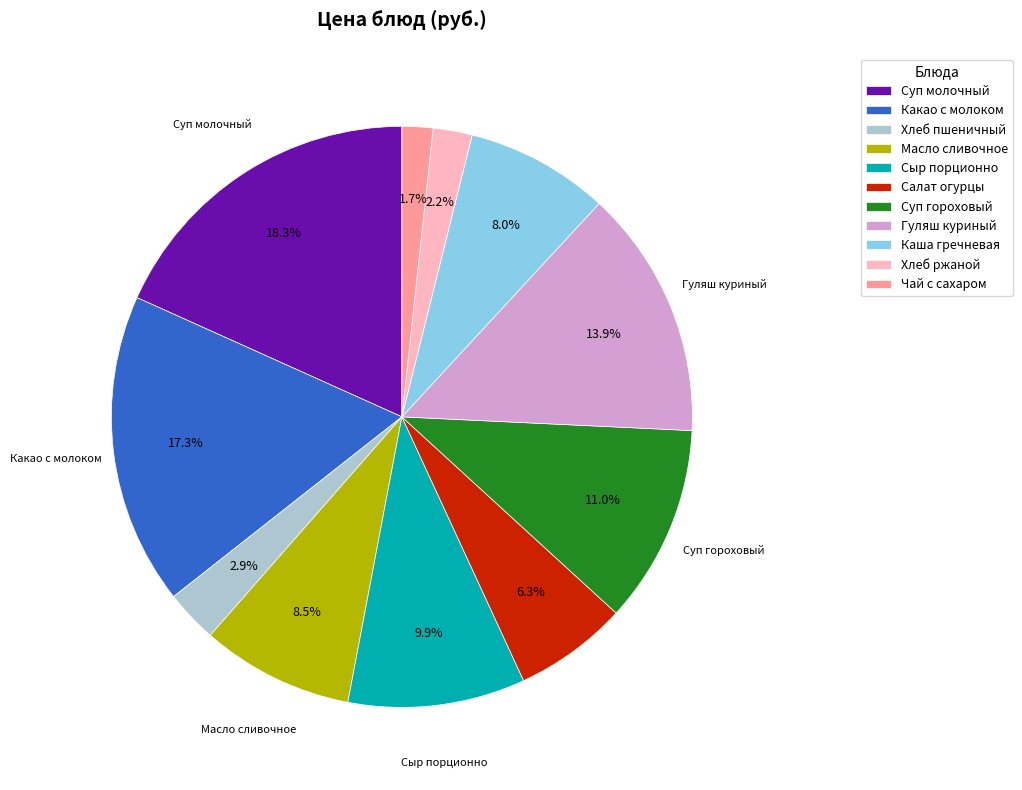

To the nearest percent, what portion does Какао с молоком represent?

17%